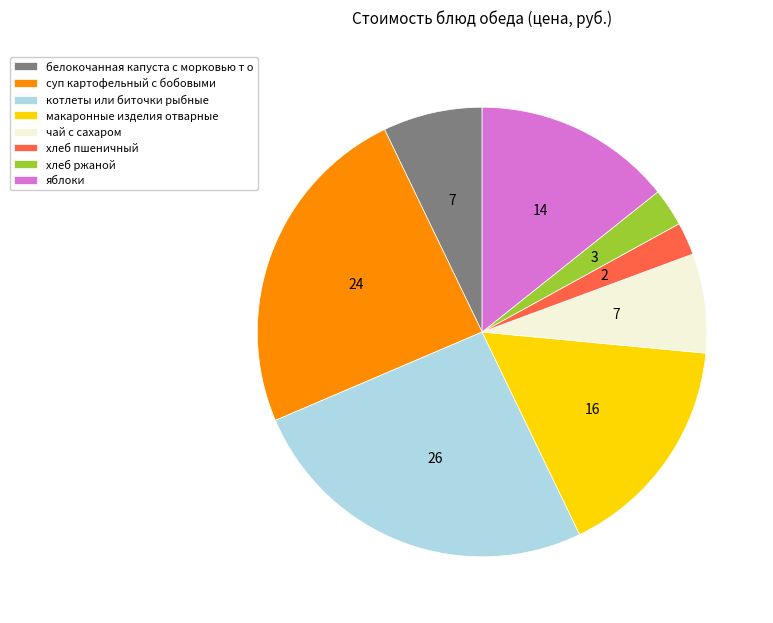

Is there a majority slice in this chart?

No